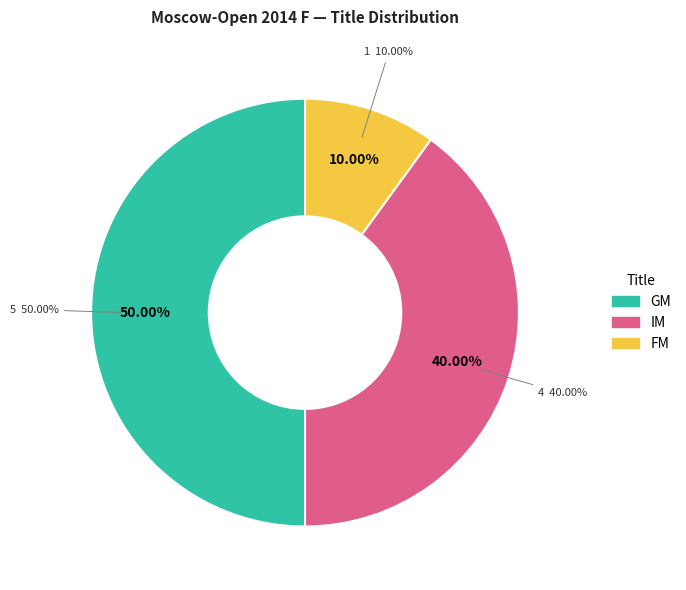

To the nearest percent, what is the difference between the largest and smallest slice percentages?

40%